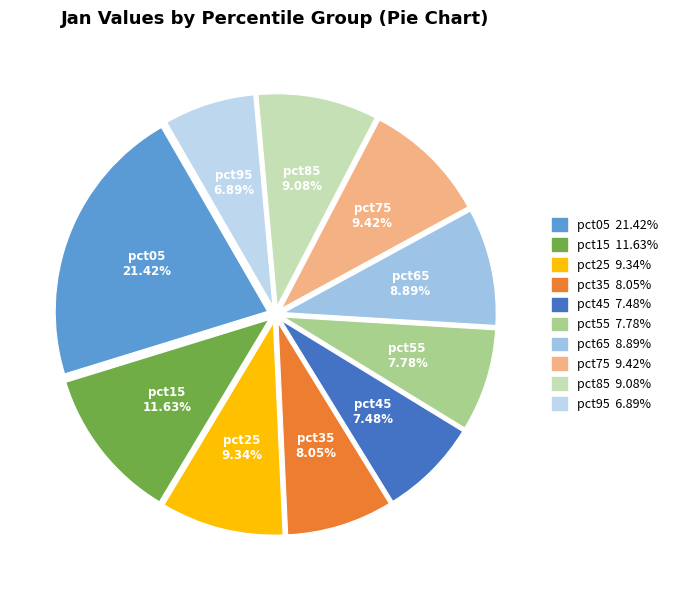

How much of the chart is everything except pct45?

92.5%